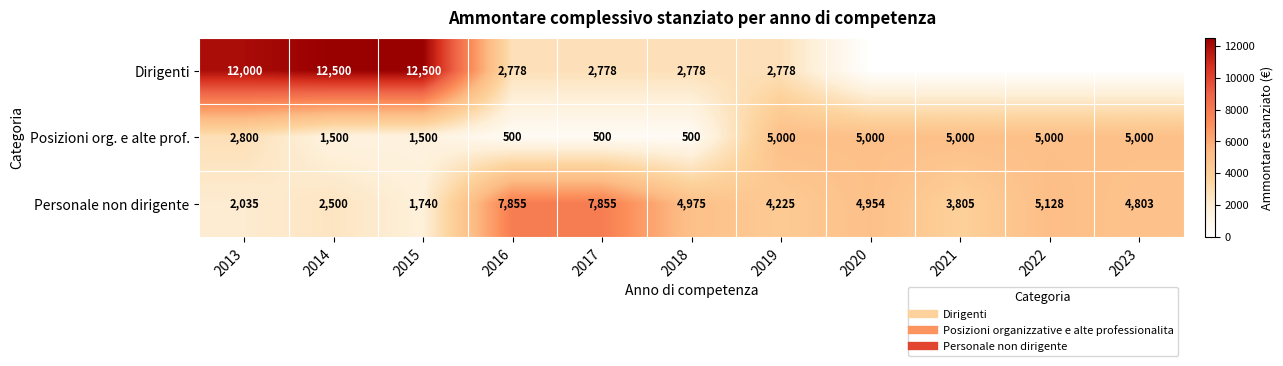

The value of Posizioni org. e alte prof. at 2022 is 5000.0. True or false?

True